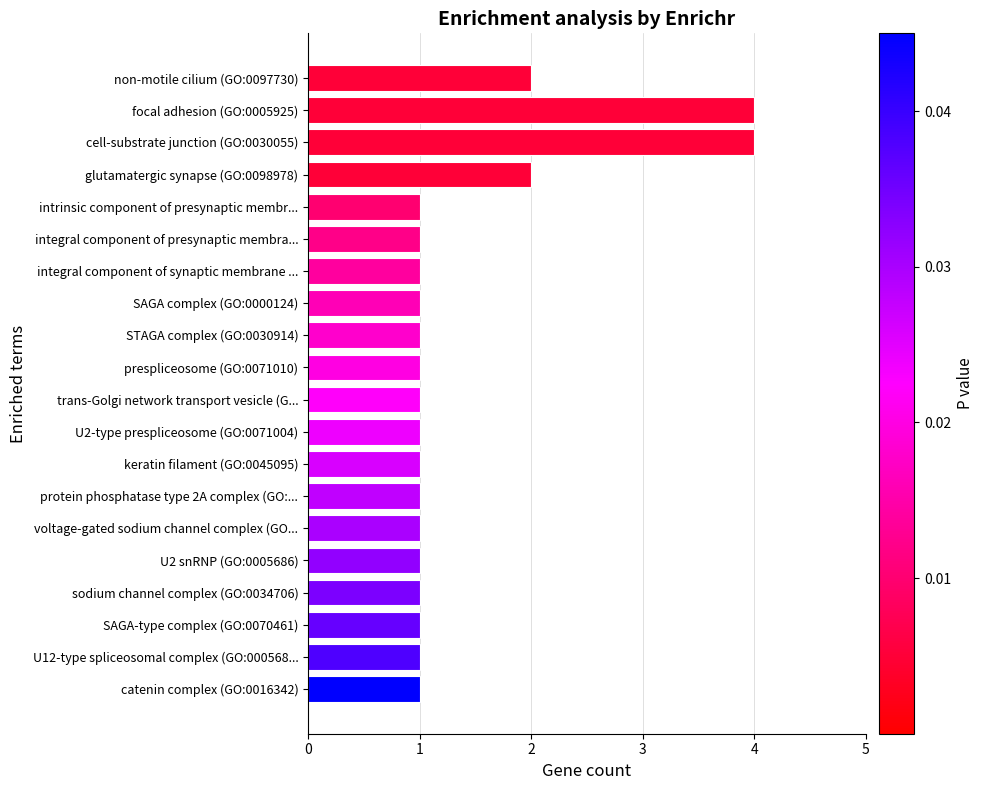

What is the change in value from U2 snRNP (GO:0005686) to focal adhesion (GO:0005925)?

+3